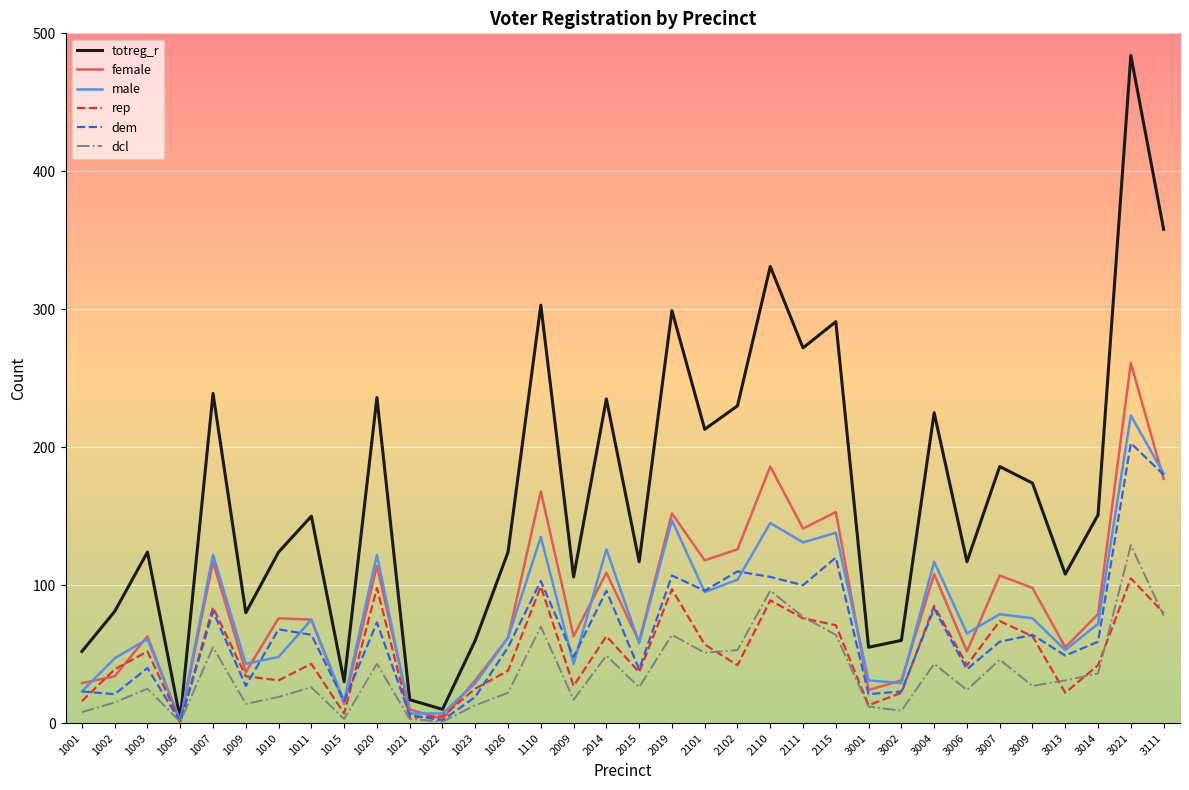

What is the sum of all rep values?

1683